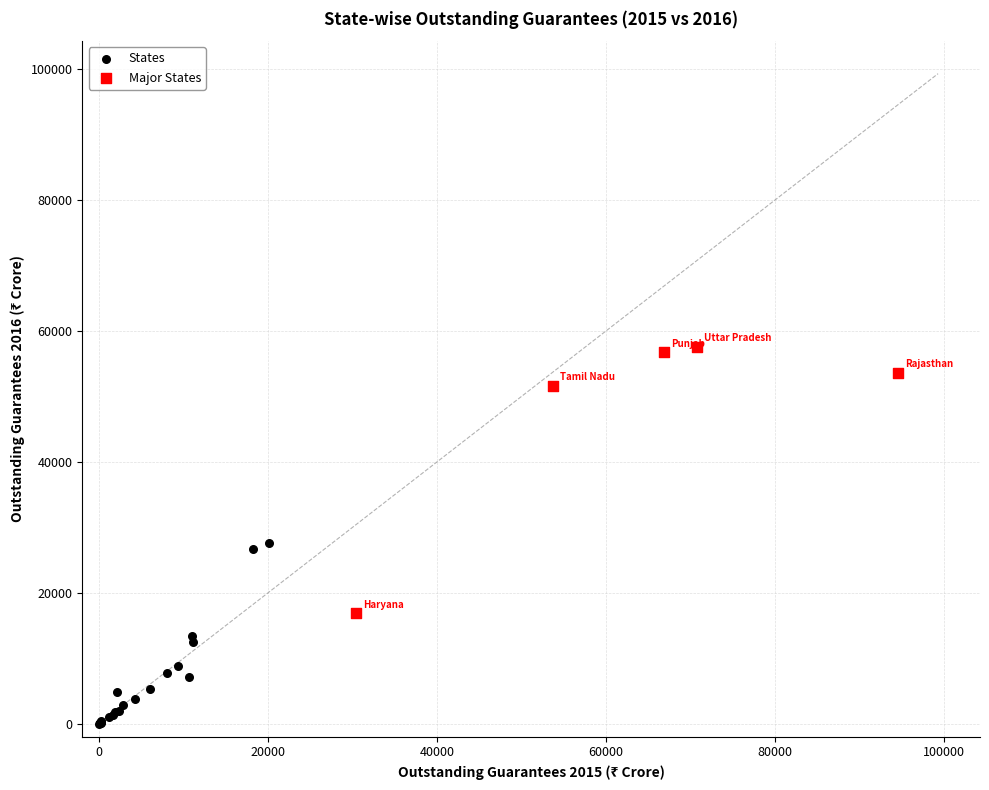

Which series reaches the minimum Y coordinate?

States